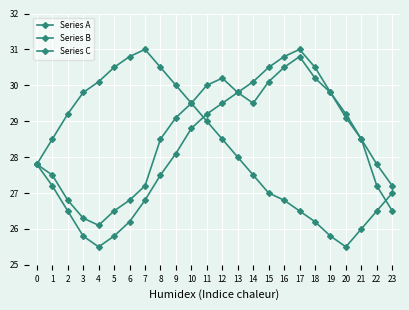

Count the number of data series in this chart.

3